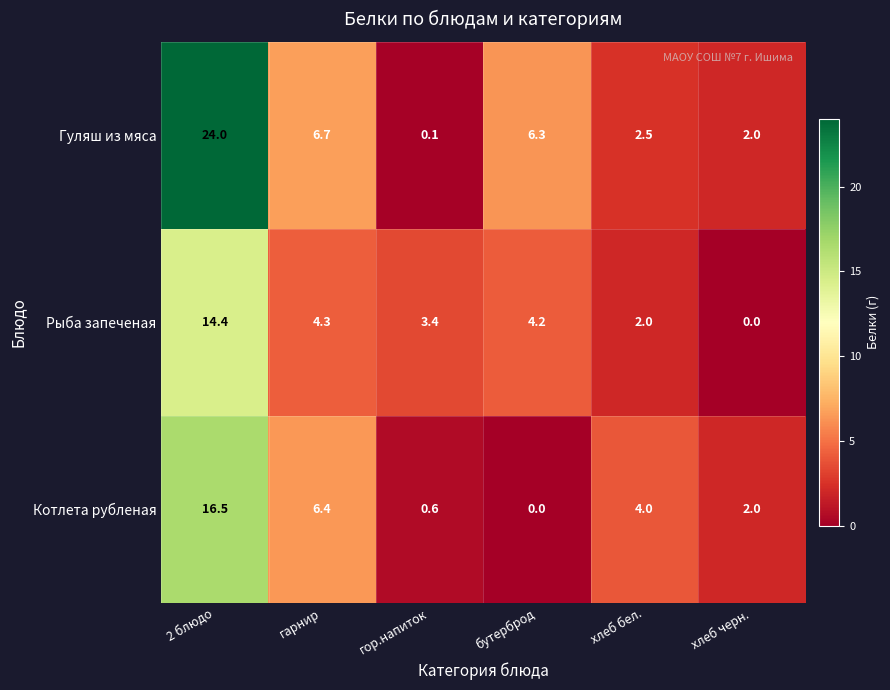

Is it true that Гуляш из мяса equals 6.3 at бутерброд?

True